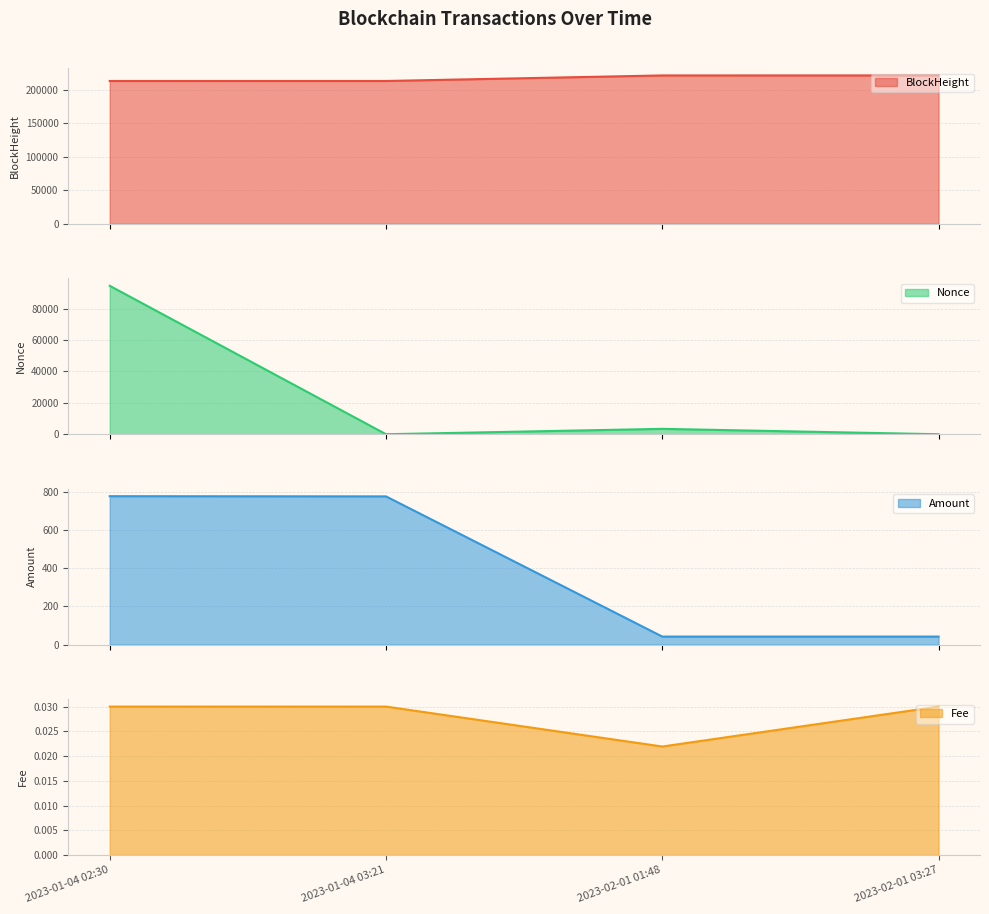

List the series in order of their peak value, lowest first.

Fee, Amount, Nonce, BlockHeight